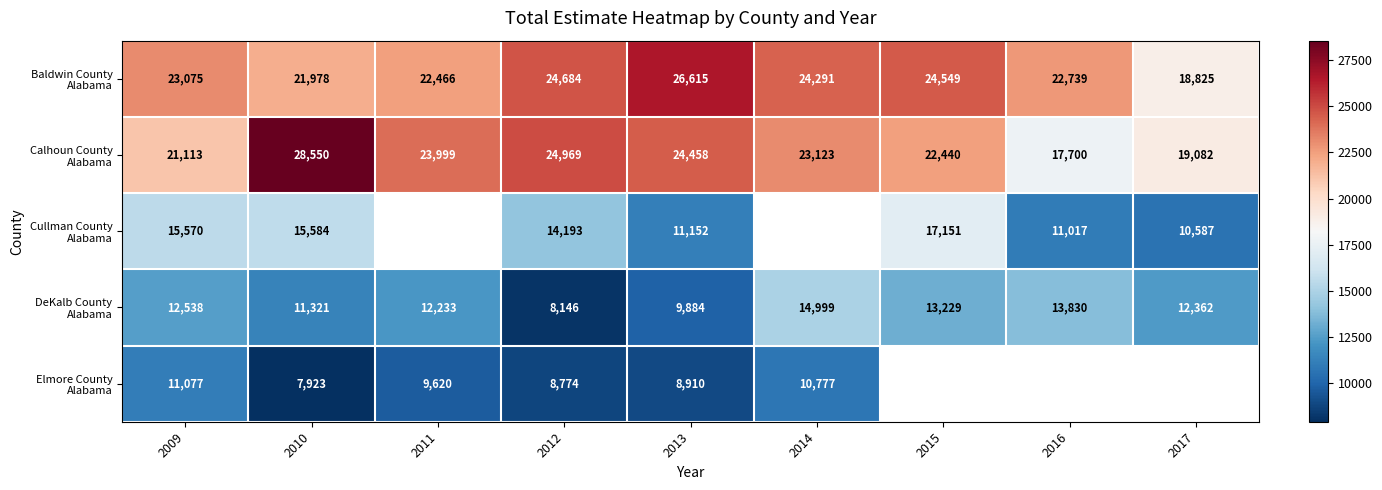

What is the total value across all series at 2010?

85356